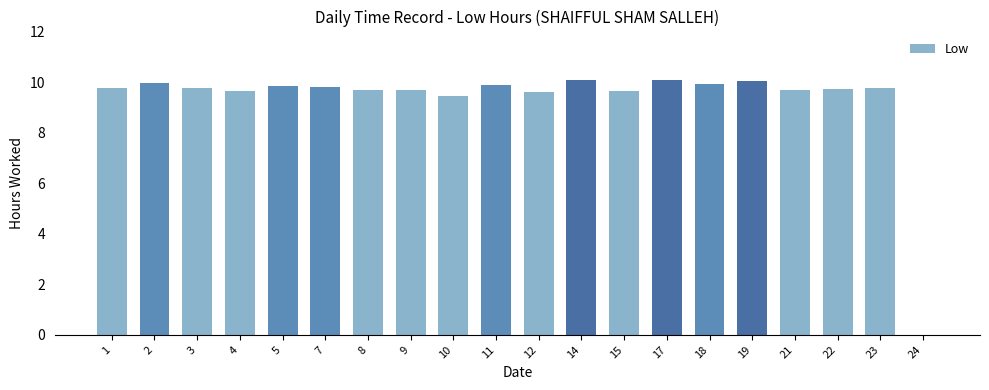

What is the change in value from 18 to 19?

+0.1